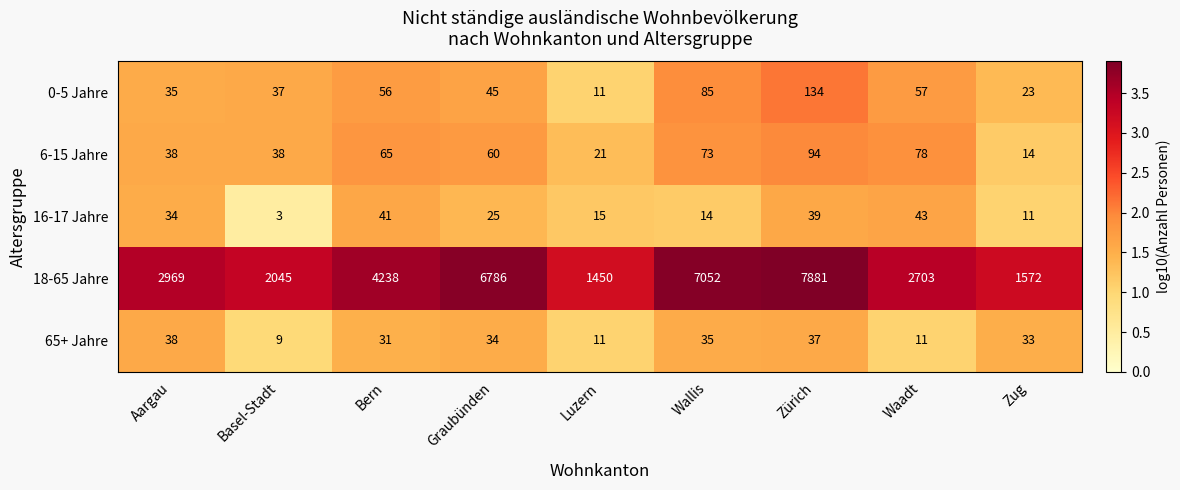

What is the difference between the maximum and minimum values in the 16-17 Jahre series?

40